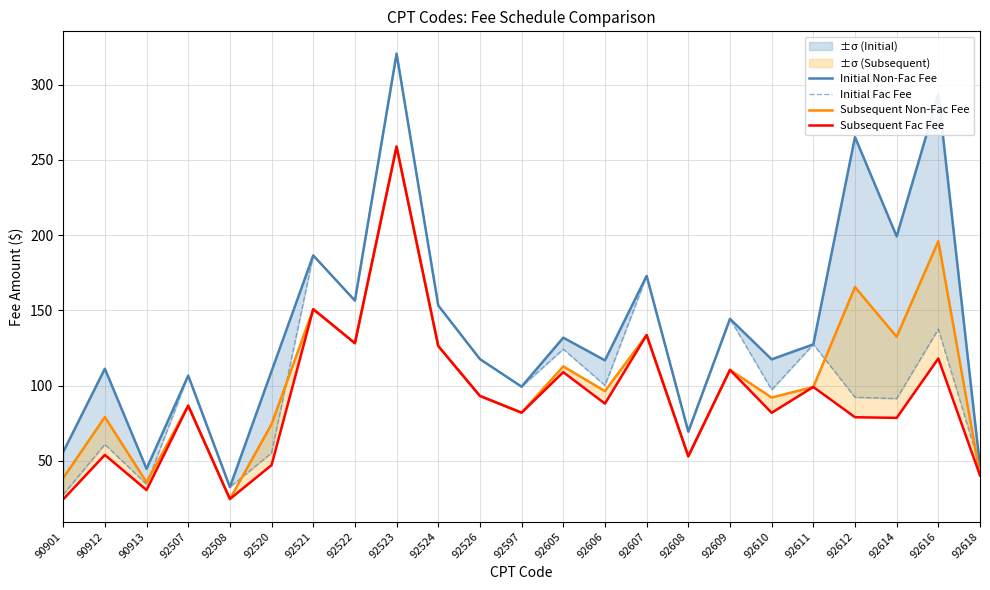

At which category does the chart reach its minimum across all series?

90901